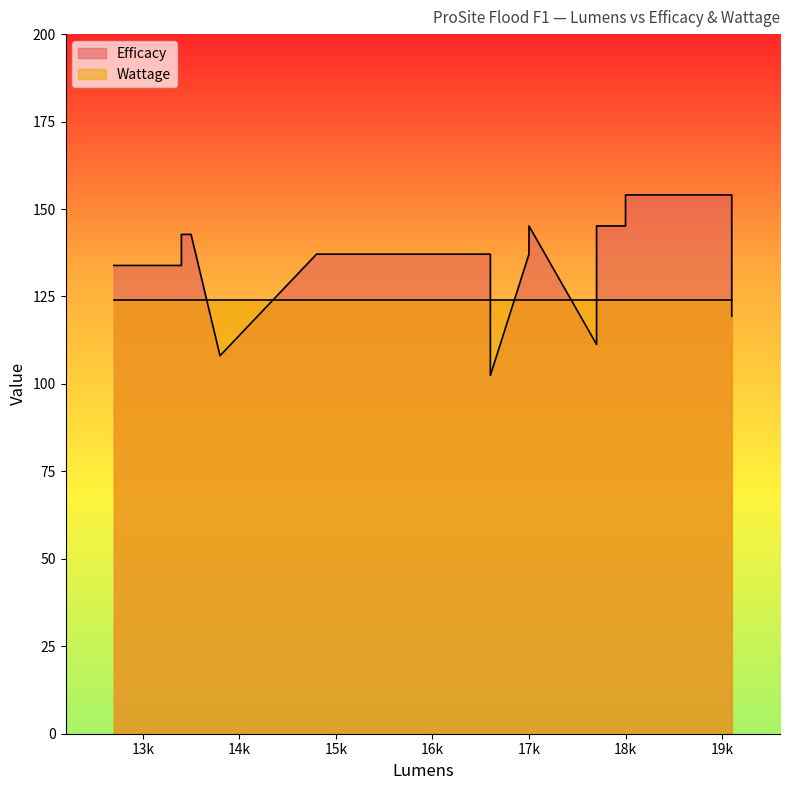

What is the value of the 1st point from the left?

133.9